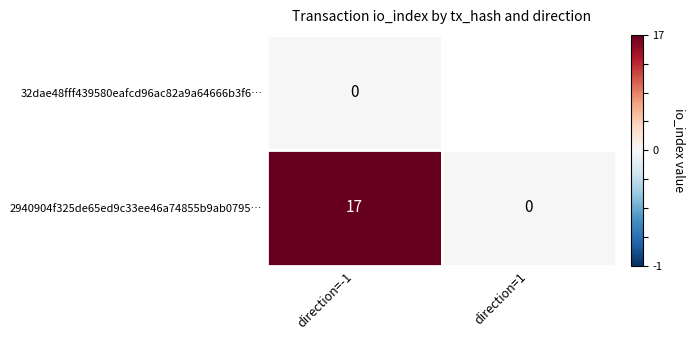

Read the 2940904f325de65ed9c33ee46a74855b9ab0795… value at direction=-1.

17